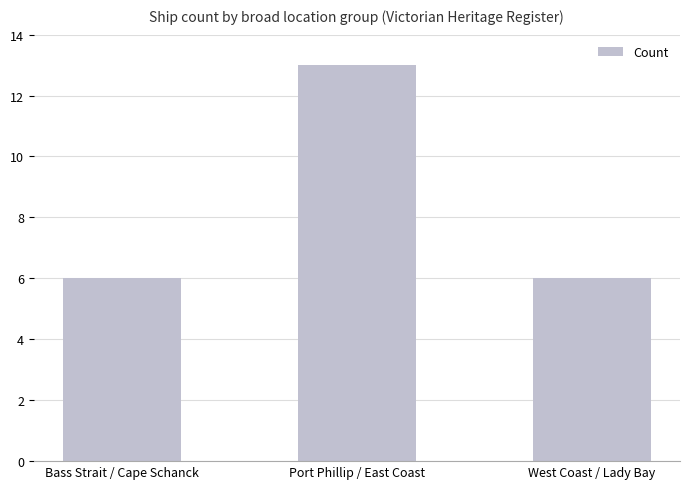

Reading right to left, transcribe all the data shown in this chart.

6	13	6